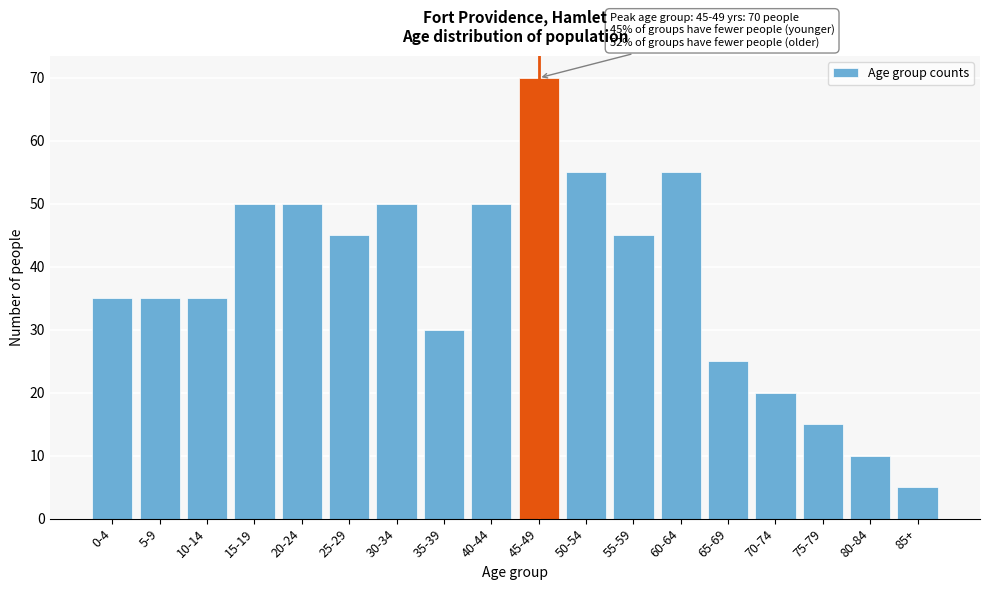

Reading left to right, list all the values displayed in this chart.

0-4=35	5-9=35	10-14=35	15-19=50	20-24=50	25-29=45	30-34=50	35-39=30	40-44=50	45-49=70	50-54=55	55-59=45	60-64=55	65-69=25	70-74=20	75-79=15	80-84=10	85+=5